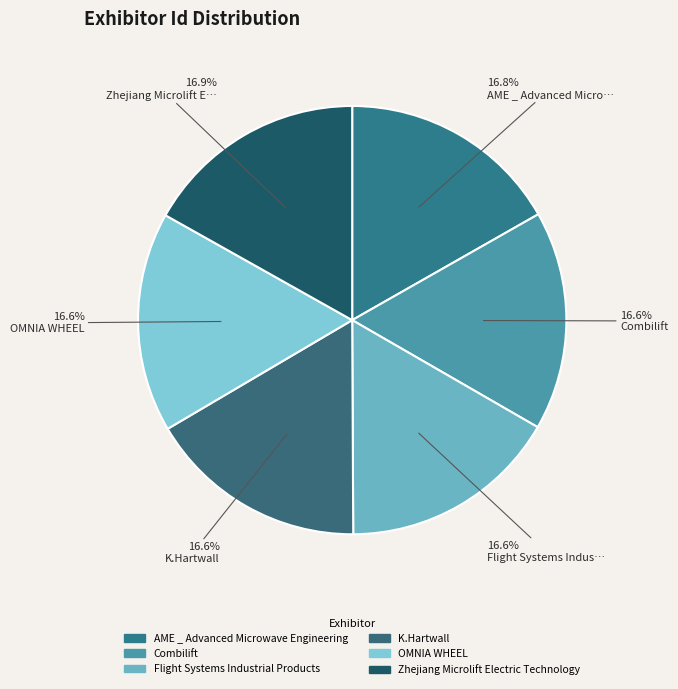

To the nearest percent, what is the combined percentage of Combilift and Zhejiang Microlift Electric Technology?

33%